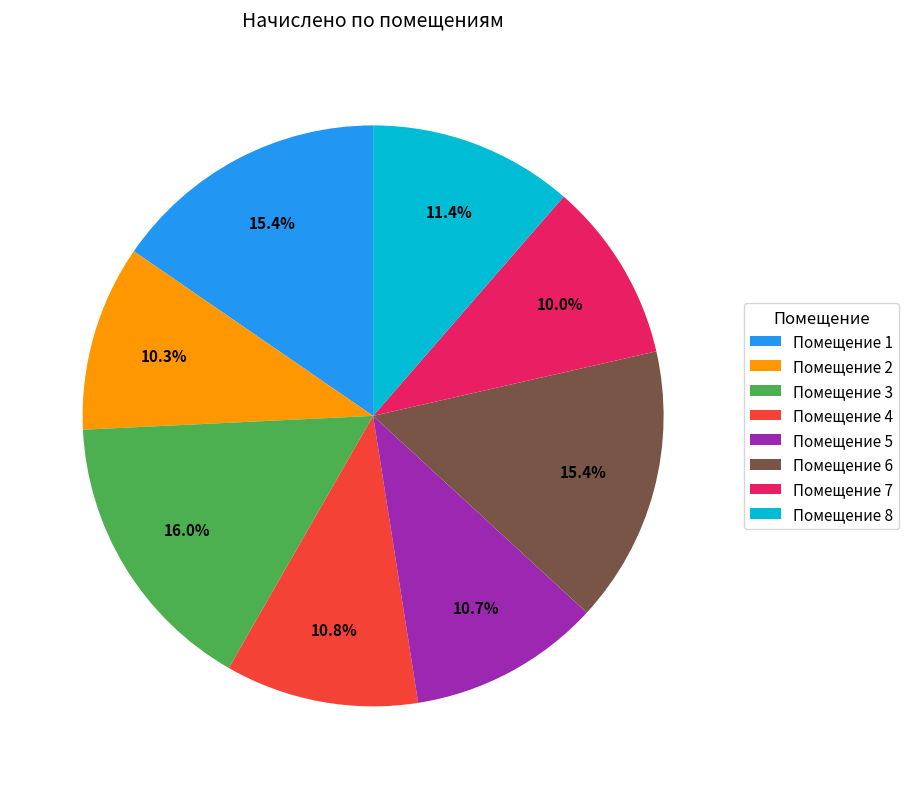

Which category has the biggest portion of the pie?

Помещение 3